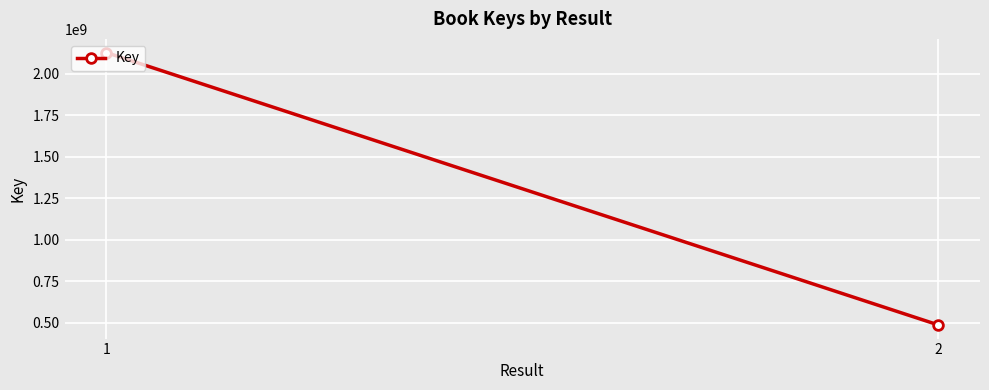

The value at 1 is 2128860280. True or false?

True